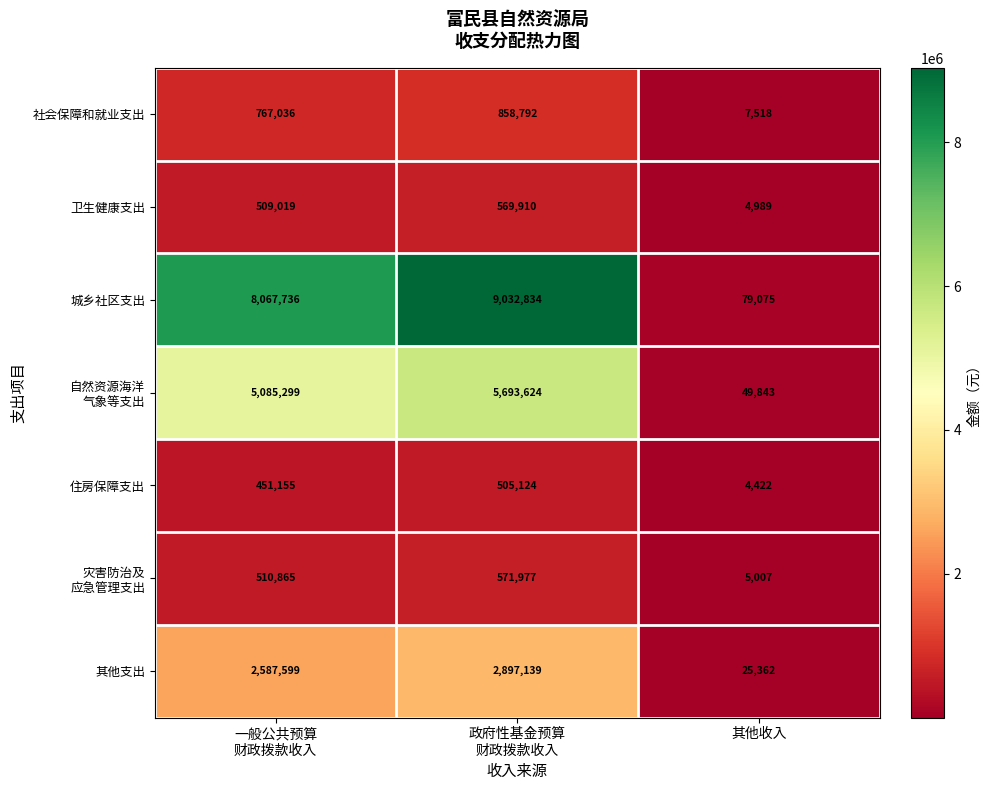

What is the total value across all series at 其他收入?

176216